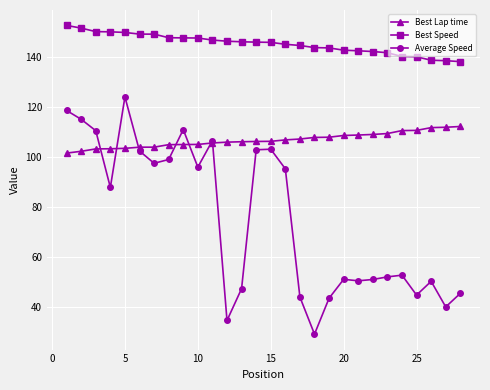

What is the value of the Best Speed point at the 13th from the left?

146.2